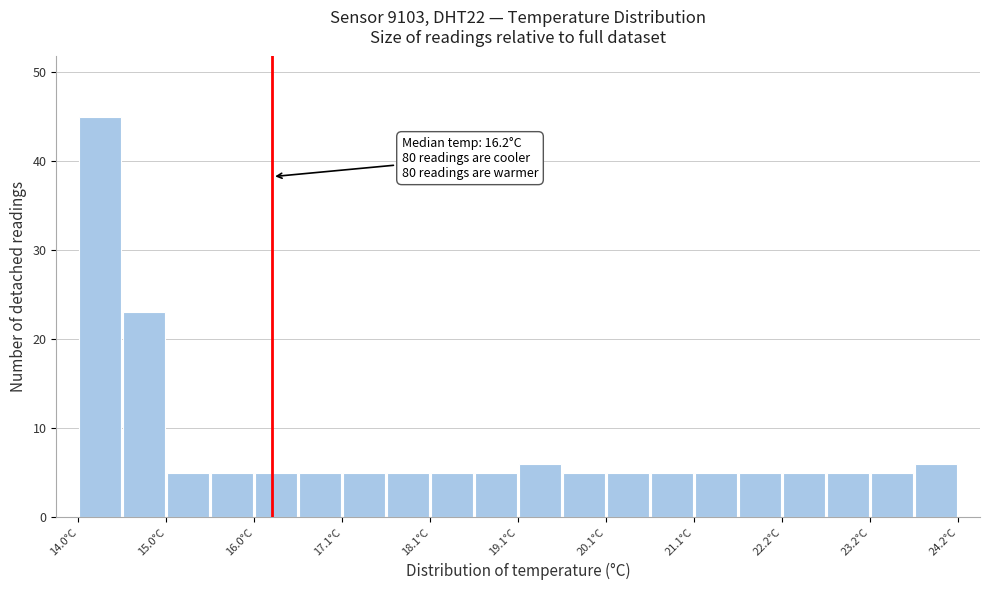

Read against the x-axis, roughly where is the centre of the tallest bar?

14.2